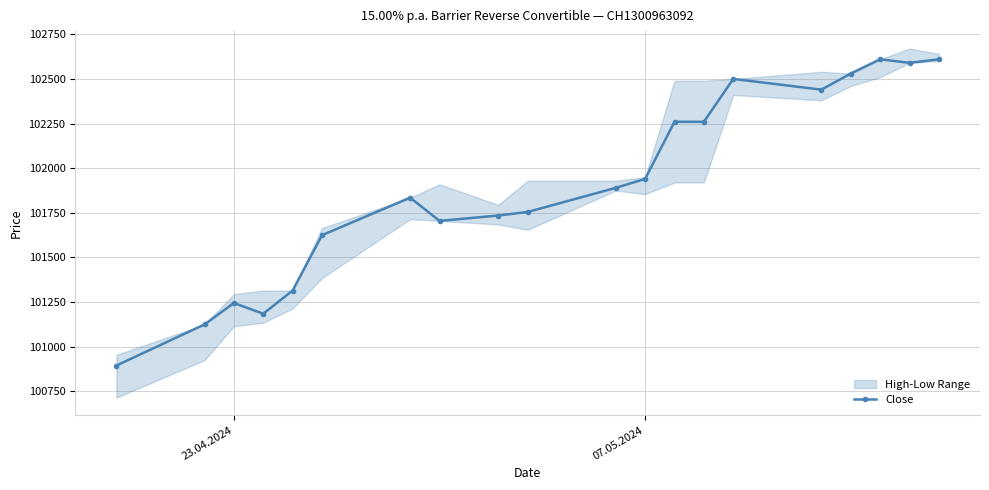

What is the lowest value of the Close series?

100895